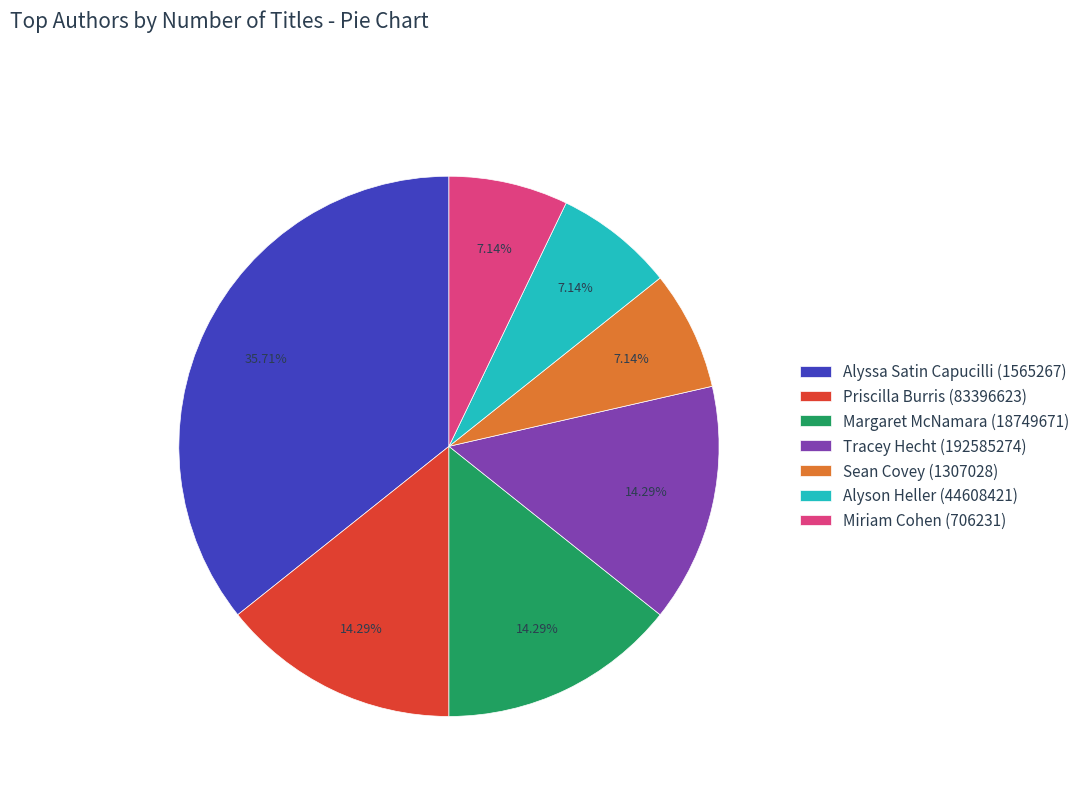

Approximately how many times larger is the value at Sean Covey (1307028) compared to Miriam Cohen (706231)?

1.0